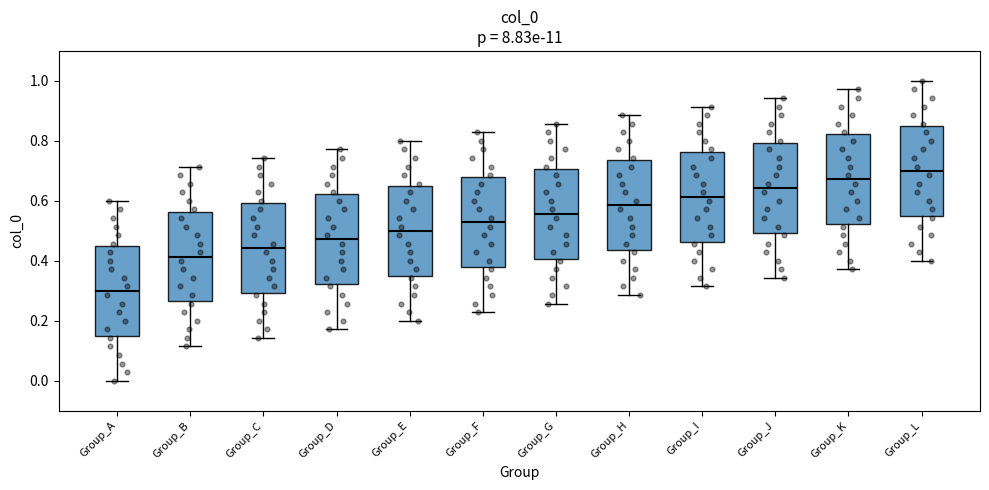

Reading left to right, read every box against the y-axis: the position of its median line, the range the box covers, and the ends of its whiskers. The values are not printed on the chart, so give them approximately, as read against the axis.

Group_A: median 0.30, box 0.16 to 0.46, whiskers 0.00 to 0.60
Group_B: median 0.42, box 0.26 to 0.56, whiskers 0.12 to 0.72
Group_C: median 0.44, box 0.30 to 0.60, whiskers 0.14 to 0.74
Group_D: median 0.48, box 0.32 to 0.62, whiskers 0.18 to 0.78
Group_E: median 0.50, box 0.36 to 0.66, whiskers 0.20 to 0.80
Group_F: median 0.52, box 0.38 to 0.68, whiskers 0.22 to 0.82
Group_G: median 0.56, box 0.40 to 0.70, whiskers 0.26 to 0.86
Group_H: median 0.58, box 0.44 to 0.74, whiskers 0.28 to 0.88
Group_I: median 0.62, box 0.46 to 0.76, whiskers 0.32 to 0.92
Group_J: median 0.64, box 0.50 to 0.80, whiskers 0.34 to 0.94
Group_K: median 0.68, box 0.52 to 0.82, whiskers 0.38 to 0.98
Group_L: median 0.70, box 0.56 to 0.86, whiskers 0.40 to 1.00